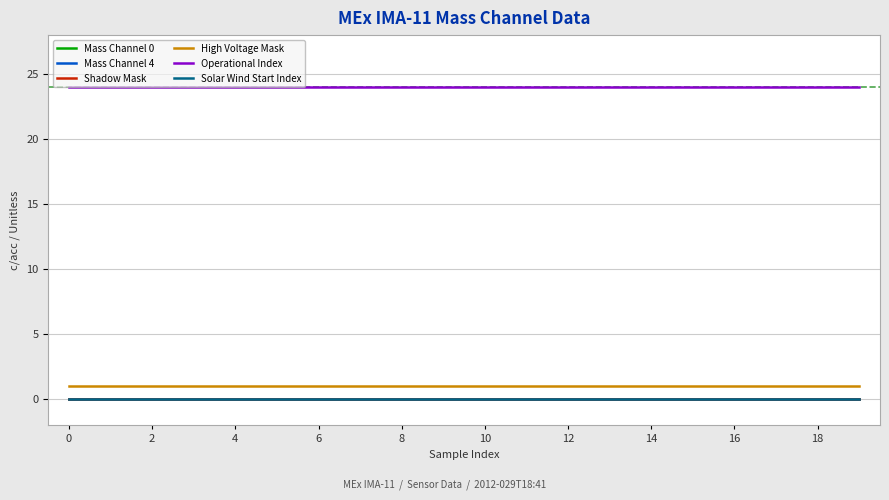

Does the chart display data point markers on the line(s)?

No